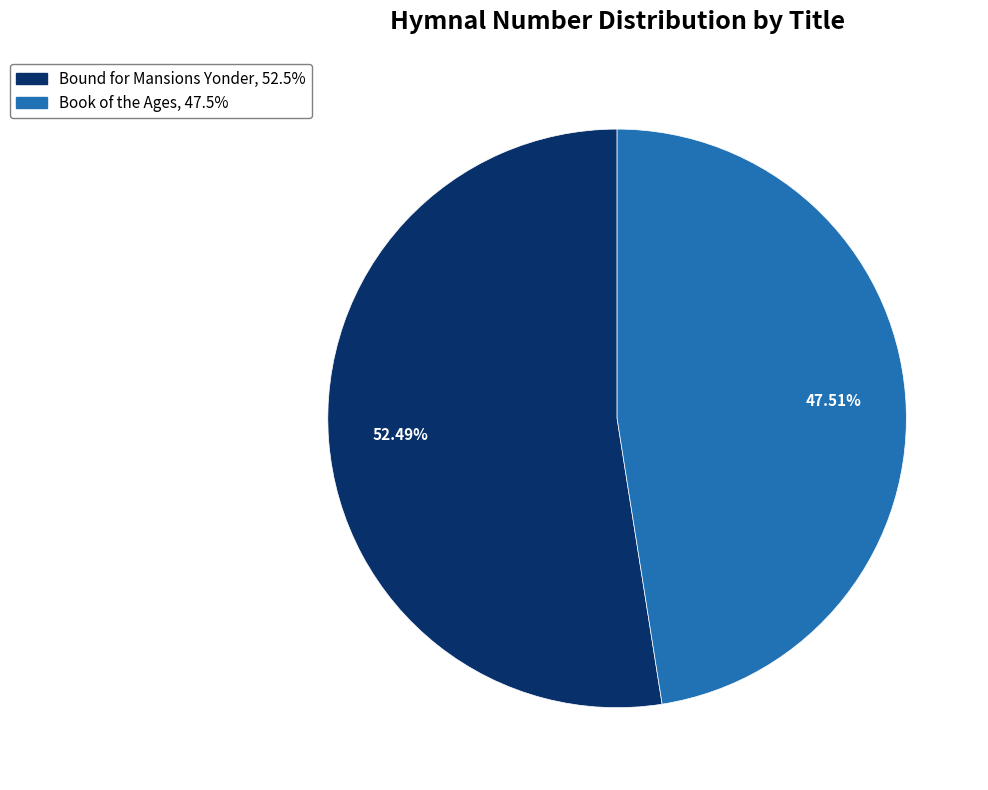

The Book of the Ages slice represents 48% of the pie. True or false?

True